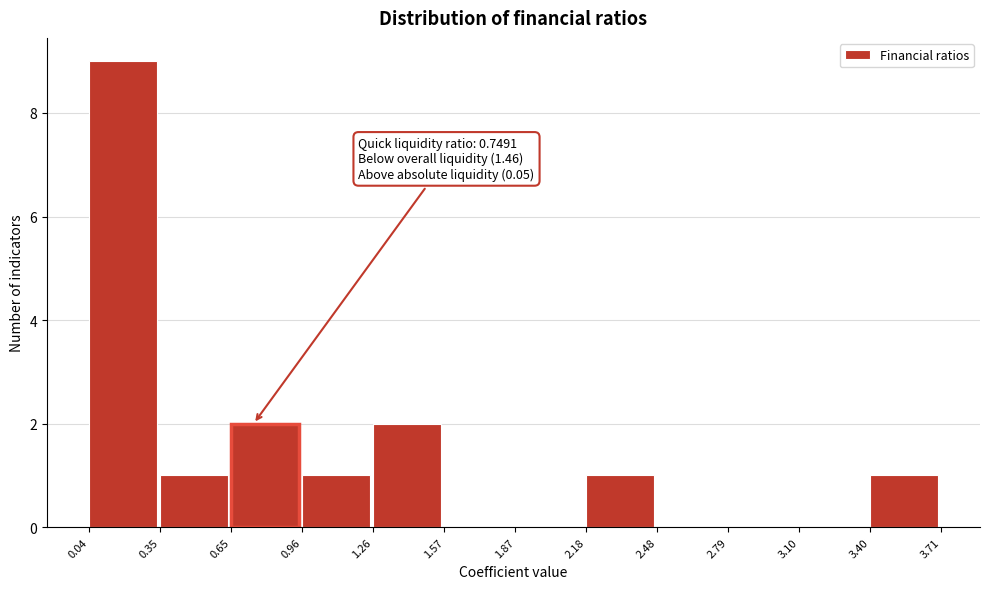

Which range on the x-axis has the tallest bar?

0.04 to 0.35